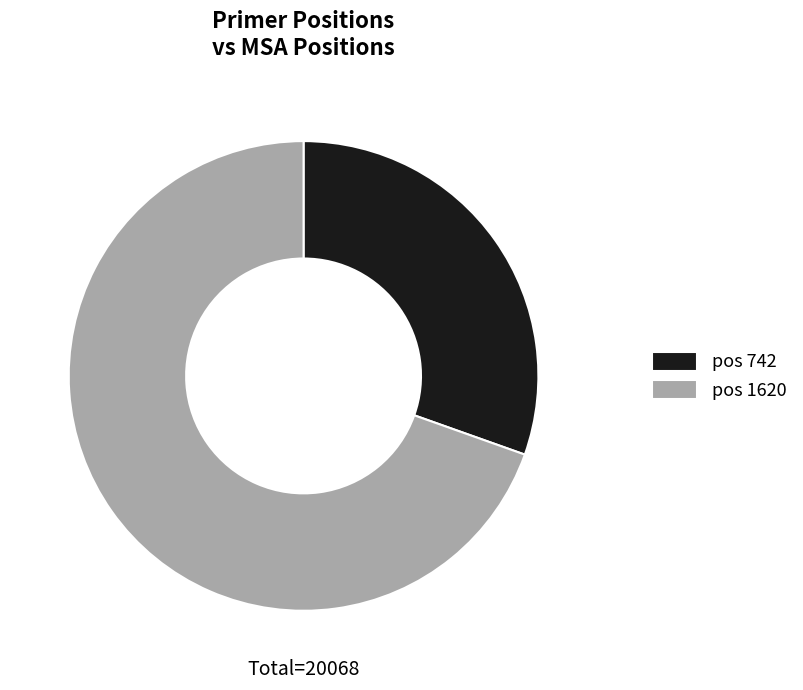

Combined, do pos 1620 and pos 742 account for over 50%?

Yes